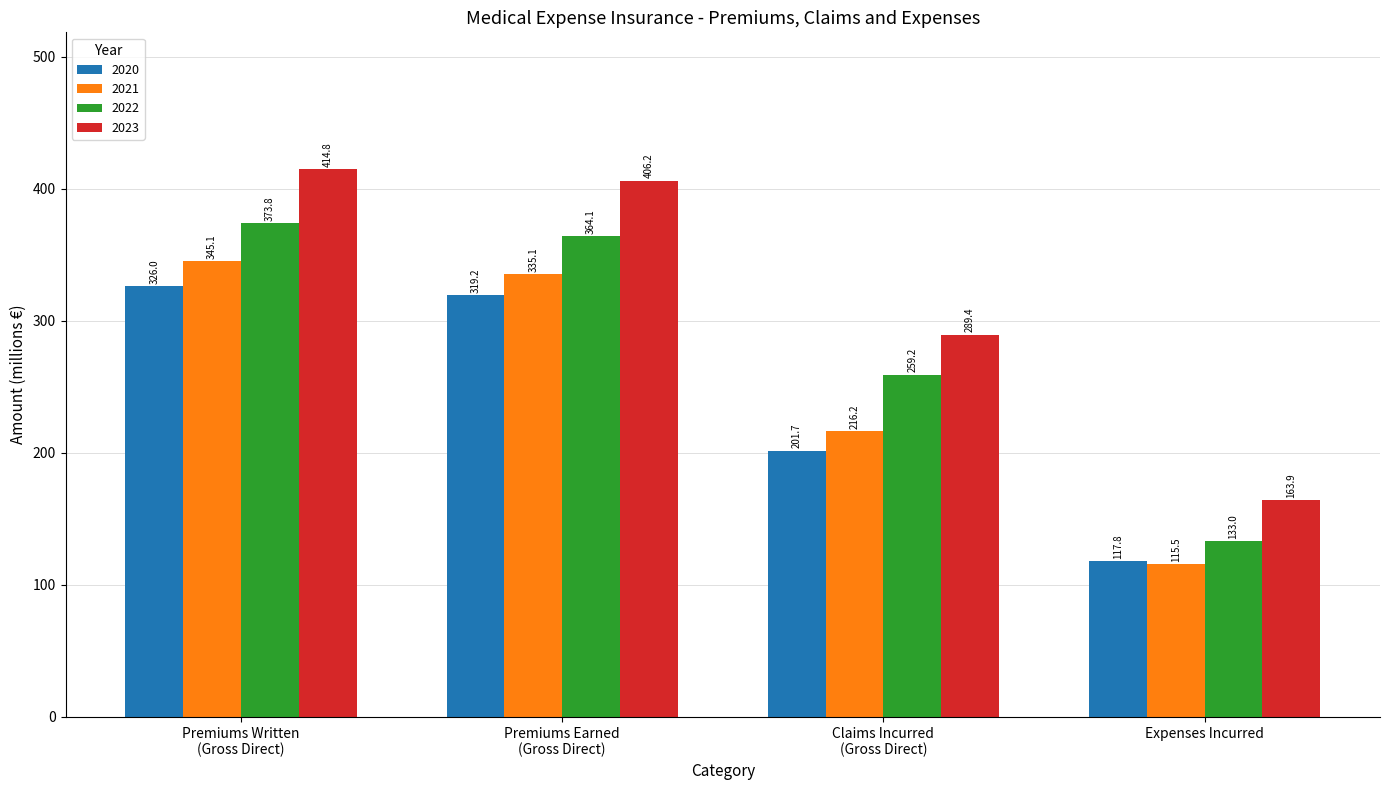

Count the number of categories in the chart.

4